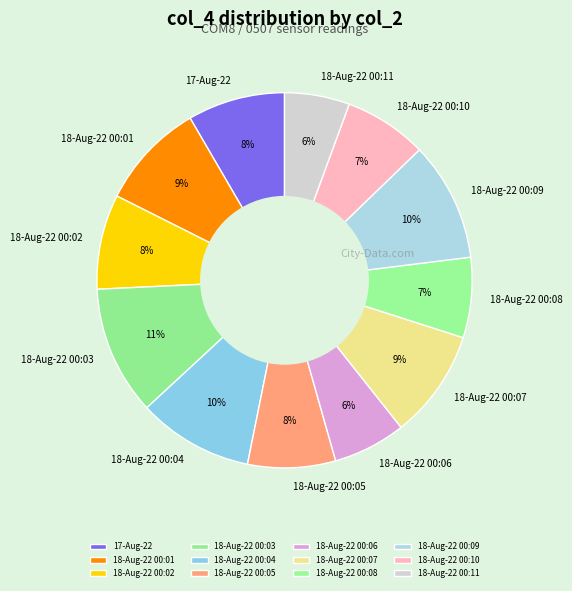

Between 18-Aug-22 00:11 and 18-Aug-22 00:02, which is larger?

18-Aug-22 00:02